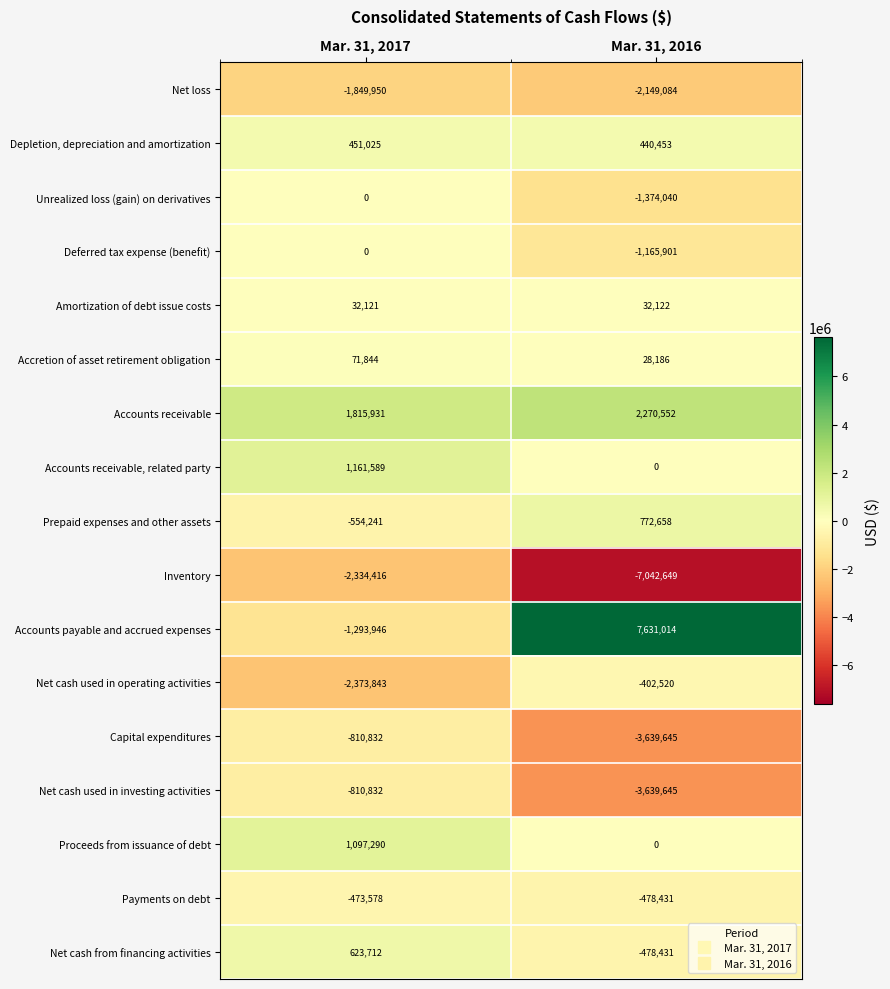

Which series has the largest range (max minus min)?

Accounts payable and accrued expenses